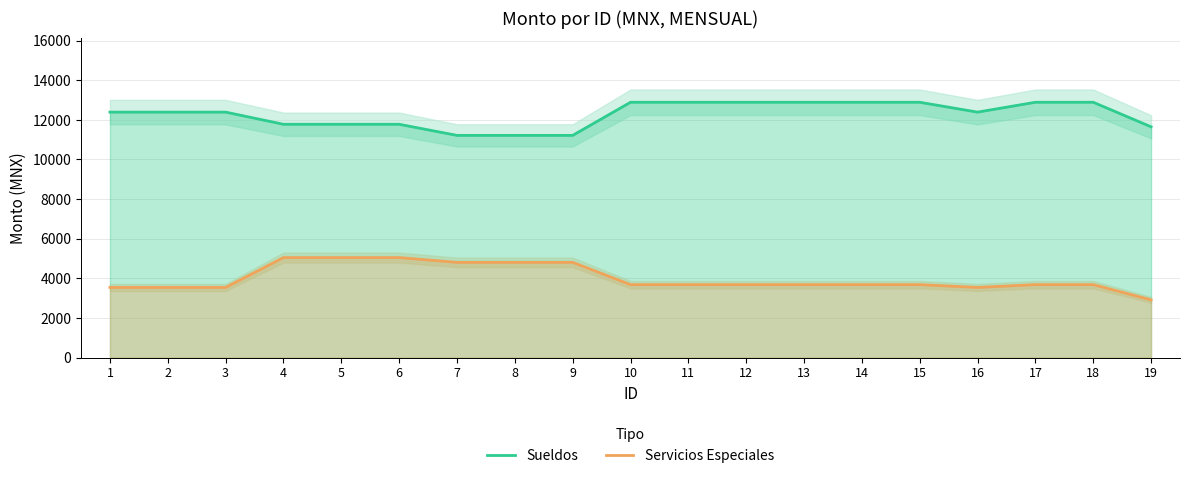

True or false: Servicios Especiales and Sueldos cross at least once.

False